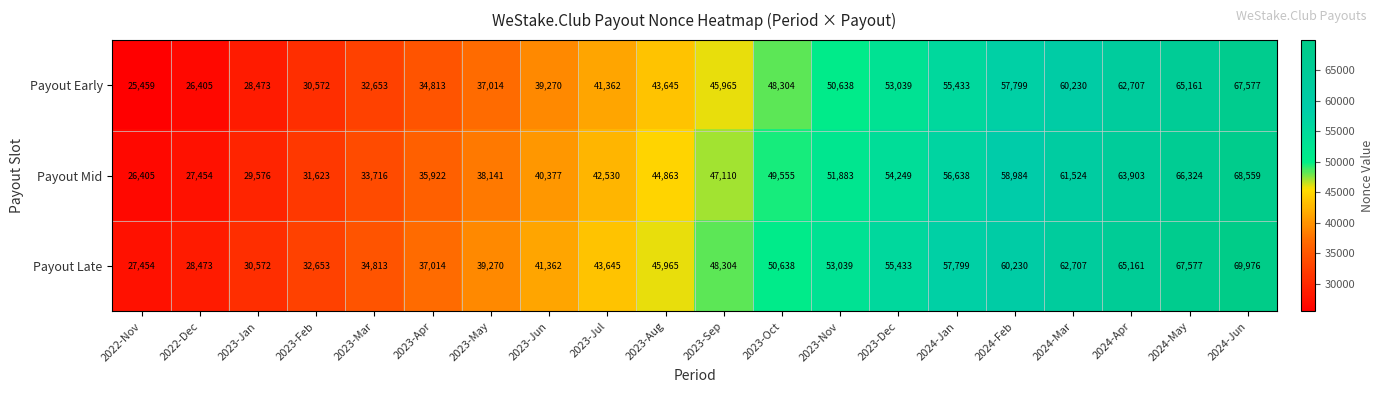

What is the difference between the Payout Early values at 2024-Feb and 2023-Jul?

16437